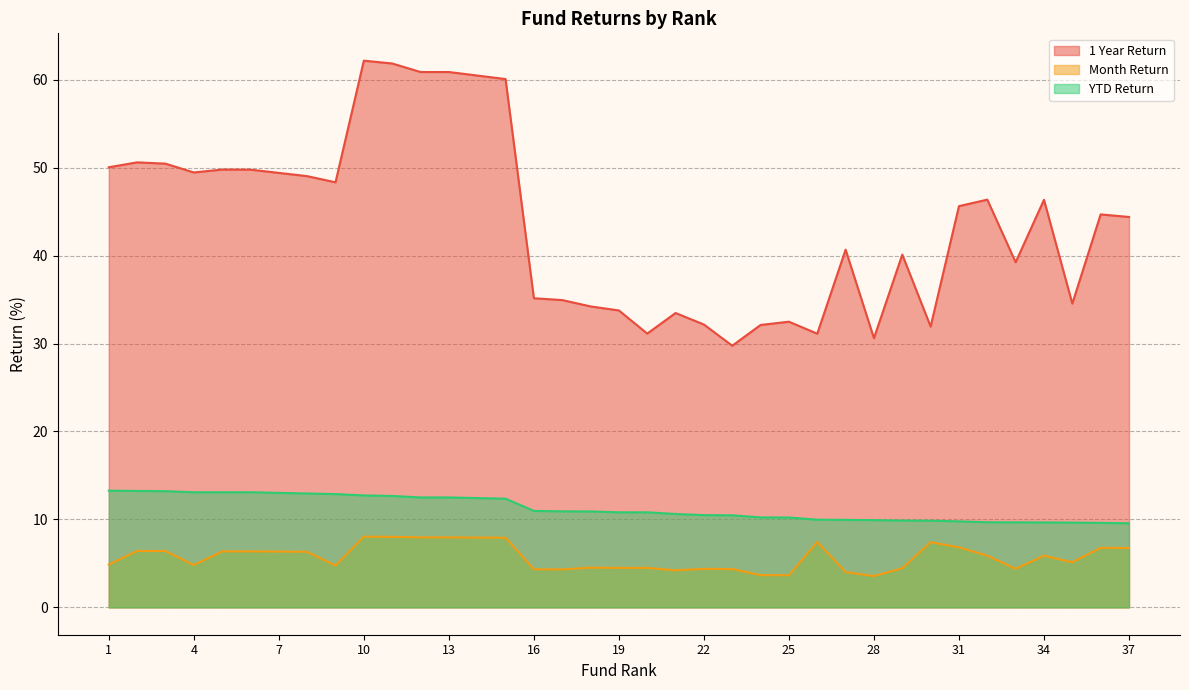

Reading right to left, transcribe all the data shown in this chart.

1 Year Return: 37=44.4	36=44.7	35=34.5	34=46.3	33=39.2	32=46.4	31=45.6	30=31.9	29=40.1	28=30.6	27=40.7	26=31.1	25=32.5	24=32.1	23=29.8	22=32.2	21=33.5	20=31.1	19=33.8	18=34.2	17=34.9	16=35.1	15=60.1	14=60.5	13=60.9	12=60.9	11=61.8	10=62.2	9=48.3	8=49.0	7=49.4	6=49.8	5=49.8	4=49.5	3=50.5	2=50.6	1=50.0
Month Return: 37=6.8	36=6.8	35=5.1	34=5.9	33=4.4	32=5.9	31=6.8	30=7.4	29=4.5	28=3.6	27=4.0	26=7.4	25=3.6	24=3.7	23=4.4	22=4.4	21=4.2	20=4.5	19=4.5	18=4.5	17=4.3	16=4.3	15=7.9	14=7.9	13=8.0	12=8.0	11=8.0	10=8.0	9=4.8	8=6.3	7=6.3	6=6.4	5=6.4	4=4.8	3=6.4	2=6.4	1=4.9
YTD Return: 37=9.6	36=9.6	35=9.6	34=9.7	33=9.7	32=9.7	31=9.8	30=9.9	29=9.9	28=9.9	27=9.9	26=10.0	25=10.2	24=10.2	23=10.5	22=10.5	21=10.6	20=10.8	19=10.8	18=10.9	17=10.9	16=11.0	15=12.4	14=12.4	13=12.5	12=12.5	11=12.7	10=12.7	9=12.9	8=12.9	7=13.0	6=13.1	5=13.1	4=13.1	3=13.2	2=13.2	1=13.3